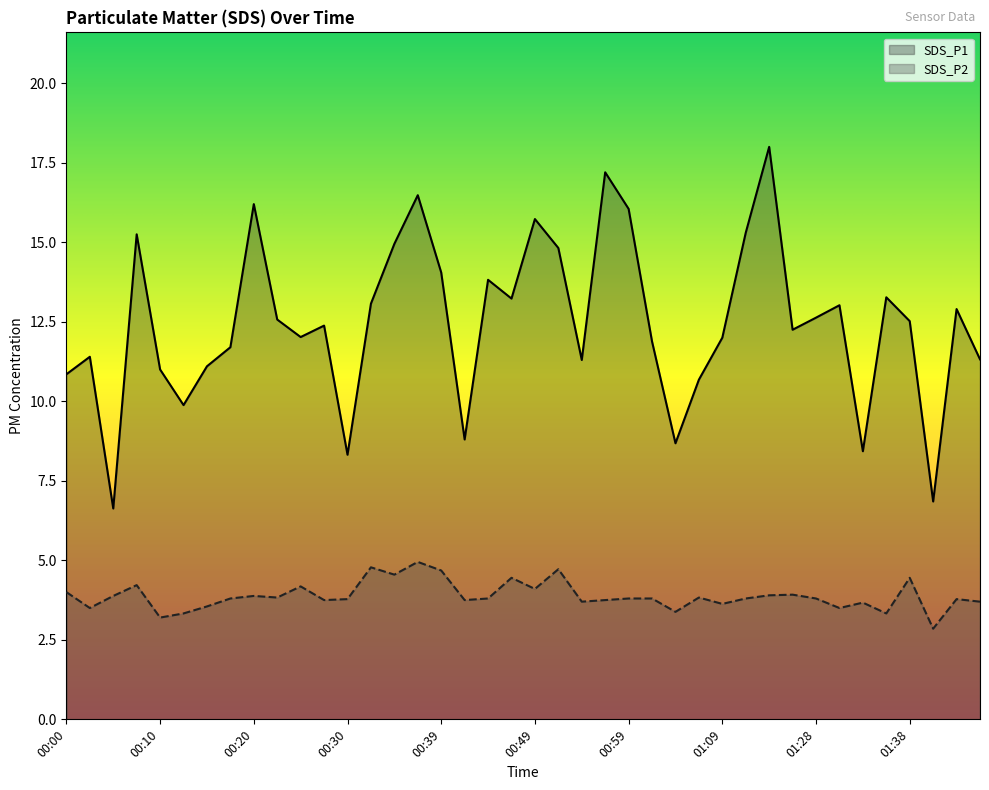

At which label does SDS_P2 first exceed 3?

00:00